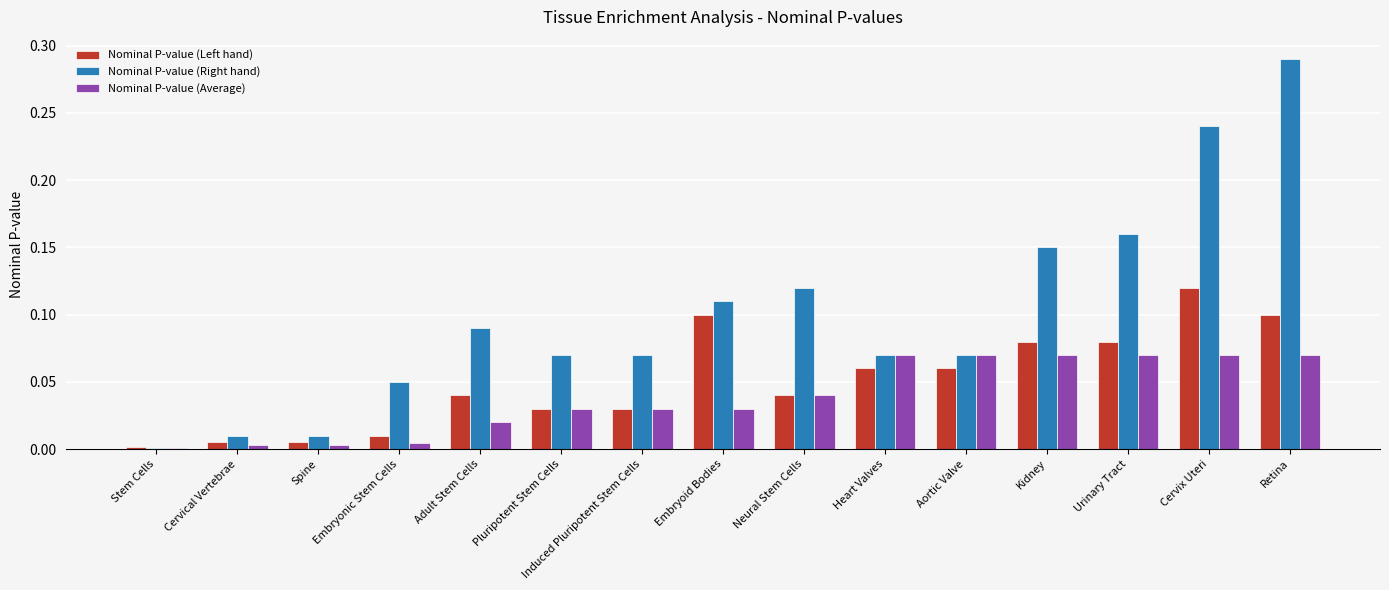

Between Stem Cells and Embryoid Bodies, which series saw the biggest shift?

Nominal P-value (Right hand)